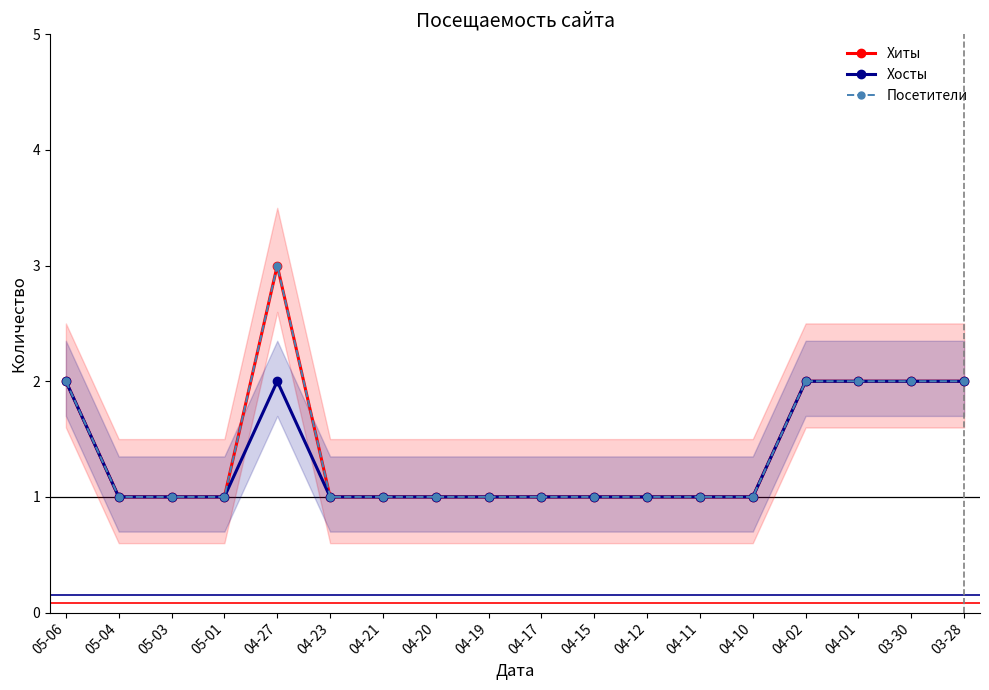

Is the value of Посетители at 05-03 greater than the value of Хосты at 05-03?

No